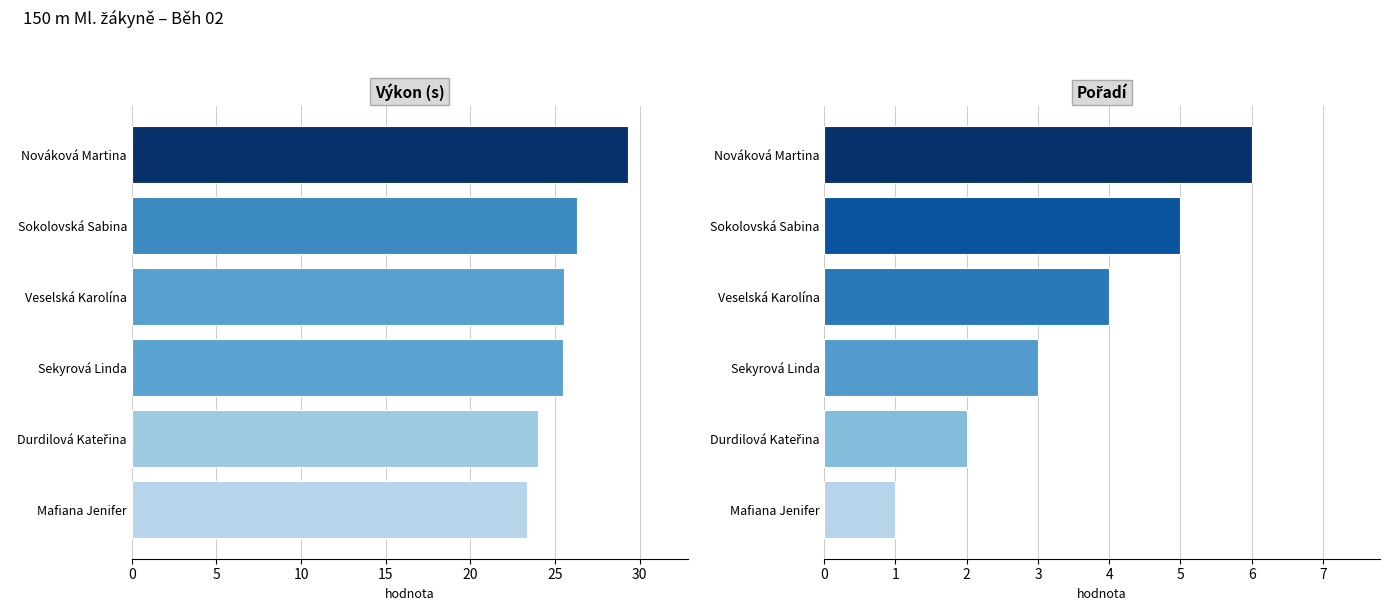

What is the difference between the second highest and second lowest values in the Pořadí series?

3.0